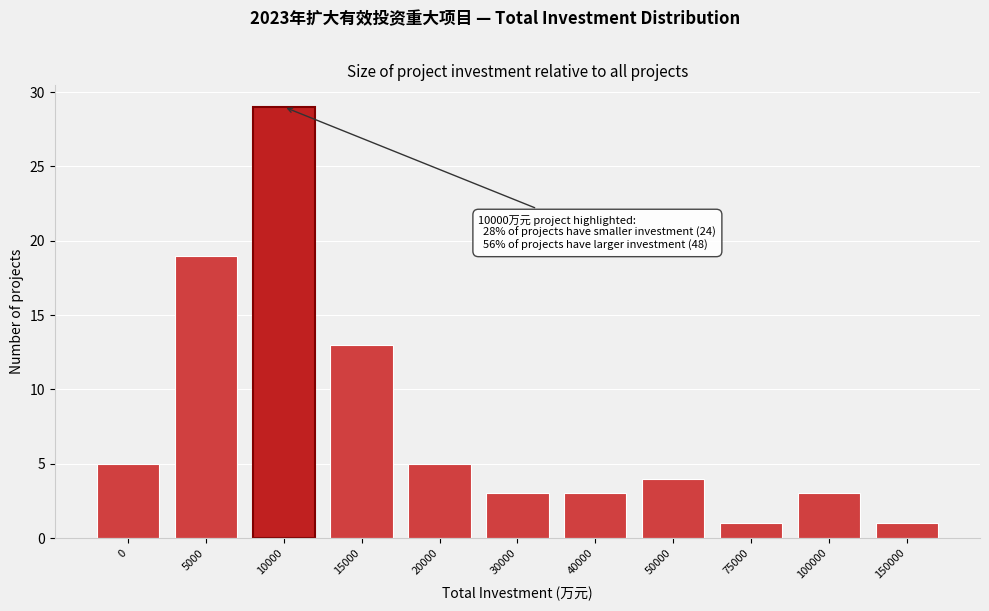

Reading left to right, list all the values displayed in this chart.

0=5	5000=19	10000=29	15000=13	20000=5	30000=3	40000=3	50000=4	75000=1	100000=3	150000=1